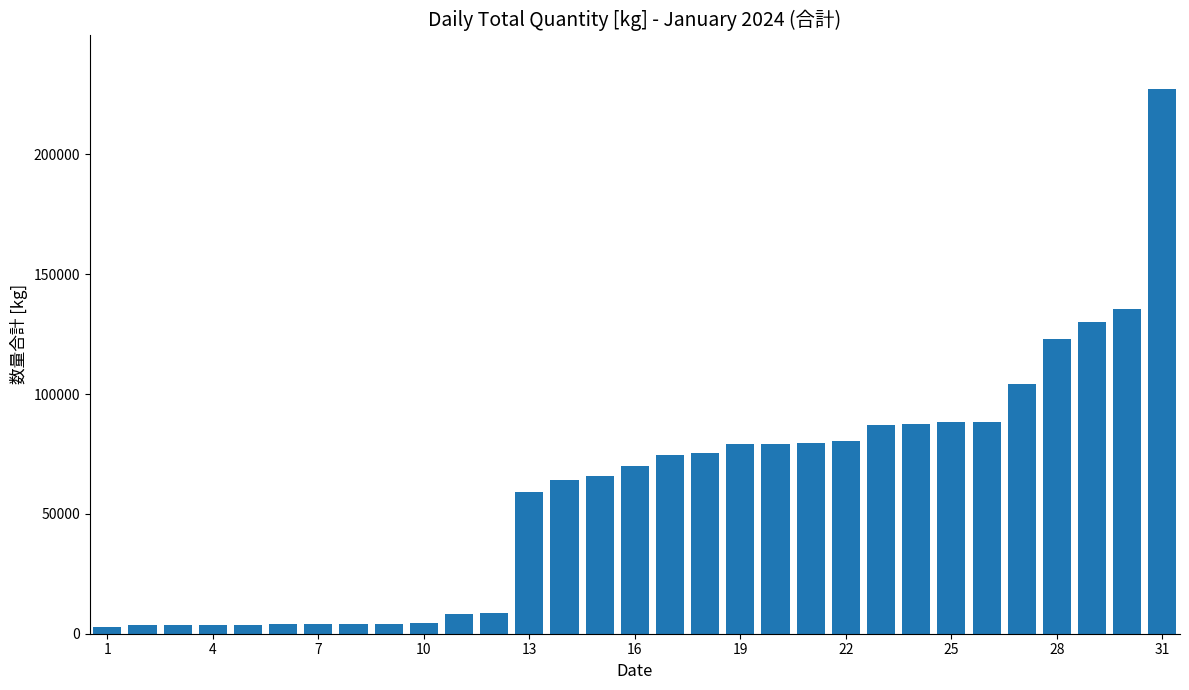

What is the difference between the maximum and minimum values?

224428